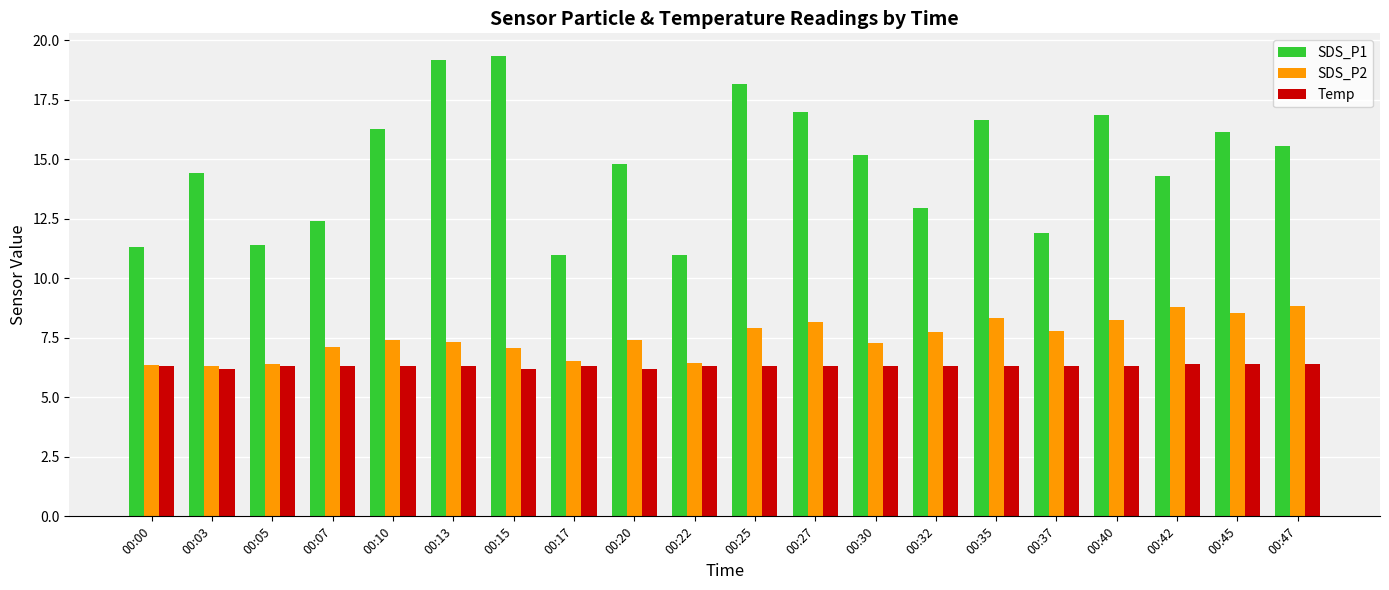

What is the total value across all series at 00:40?

31.4